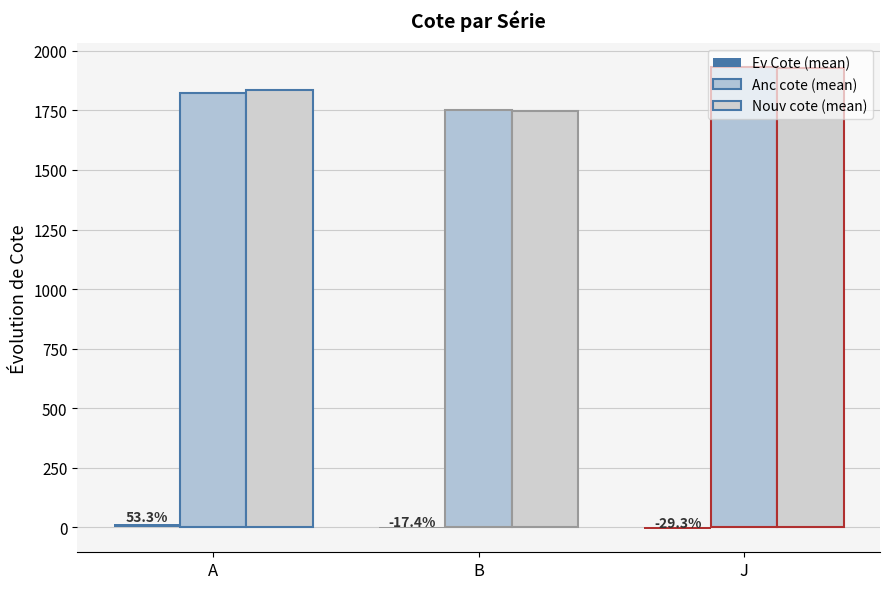

What is the sum of all Anc cote (mean) values?

5506.3